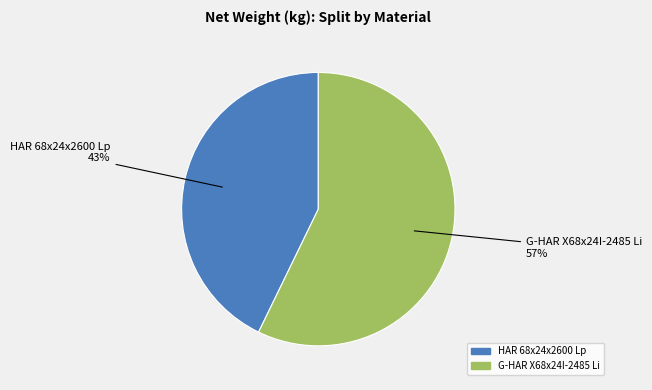

Which slice is the largest?

G-HAR X68x24I-2485 Li